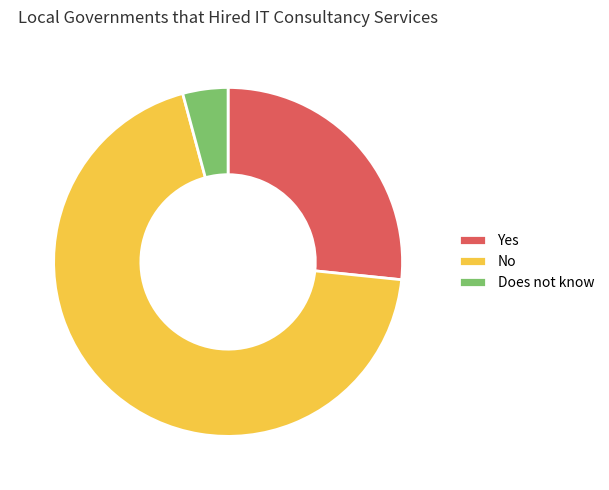

The No slice represents 69% of the pie. True or false?

True